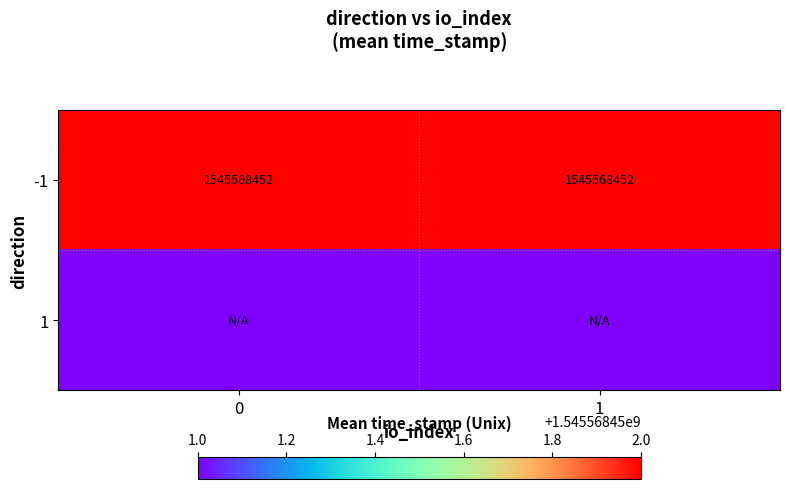

What is the sum of all -1 values?

3091136904